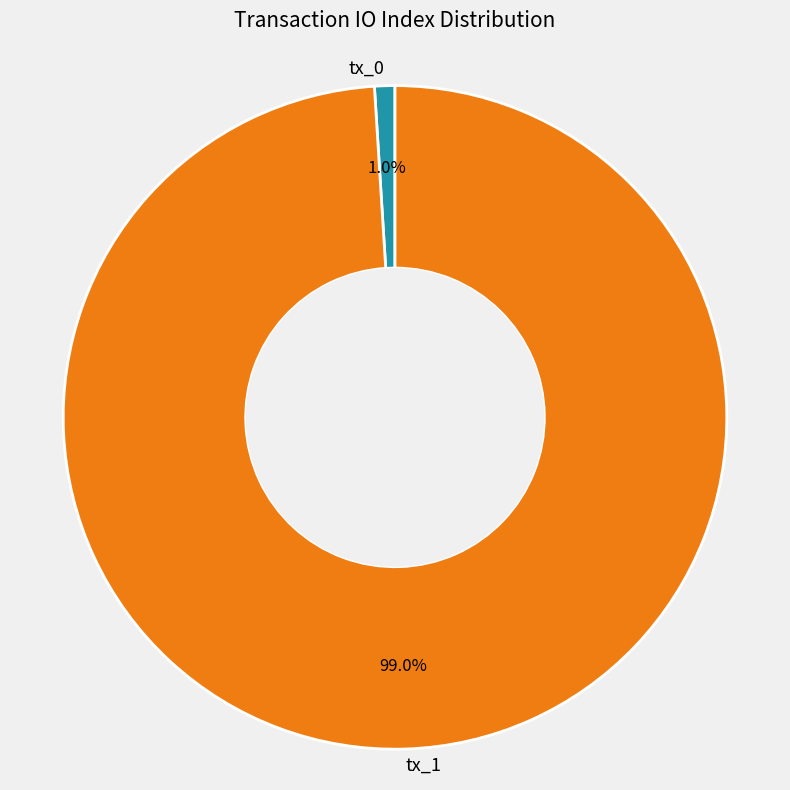

To the nearest percent, what is the average slice percentage?

50%